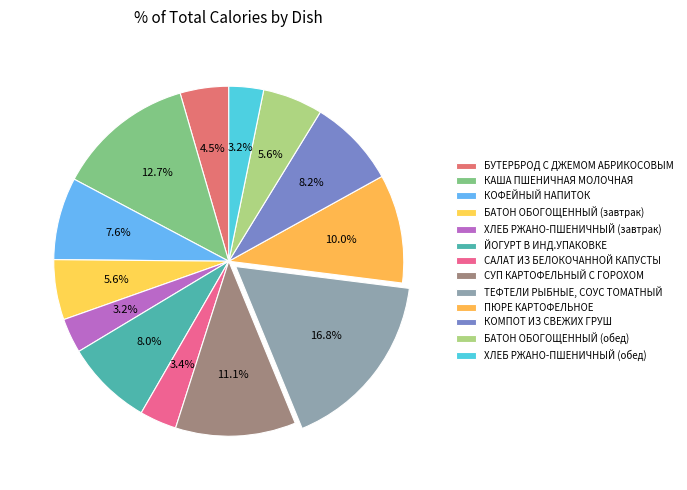

Count the number of slices in the pie.

13